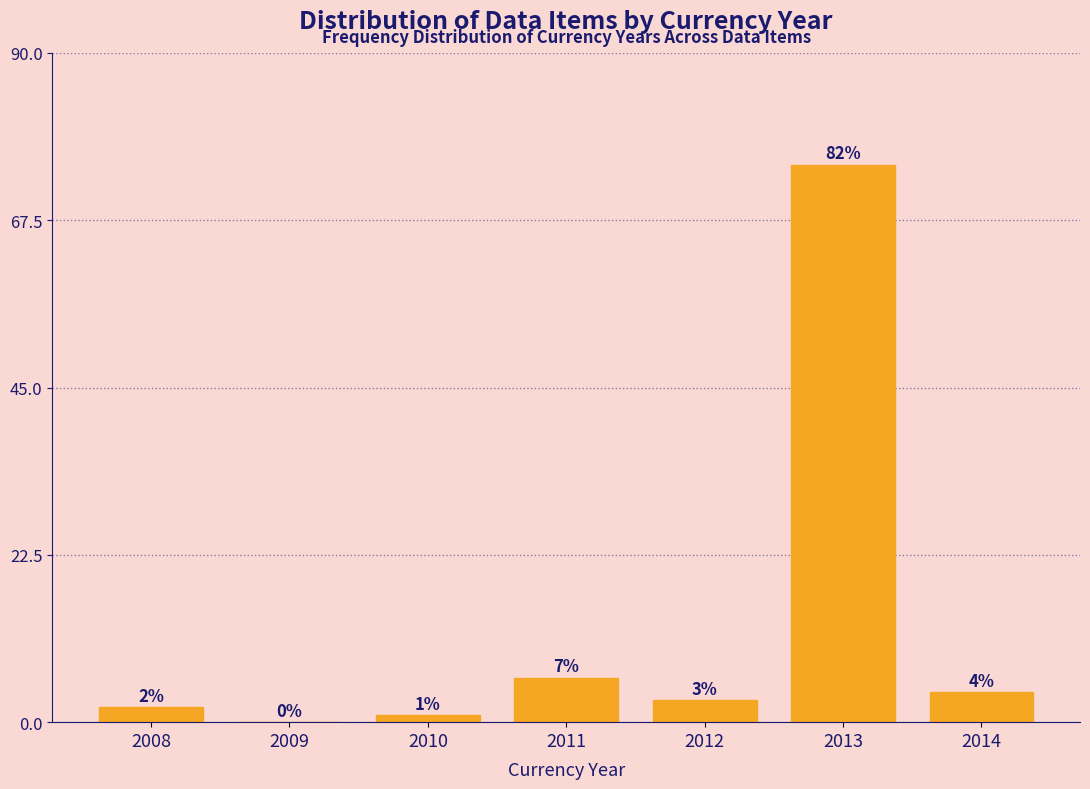

Reading left to right, transcribe all the data shown in this chart.

2008=2	2009=0	2010=1	2011=6	2012=3	2013=75	2014=4